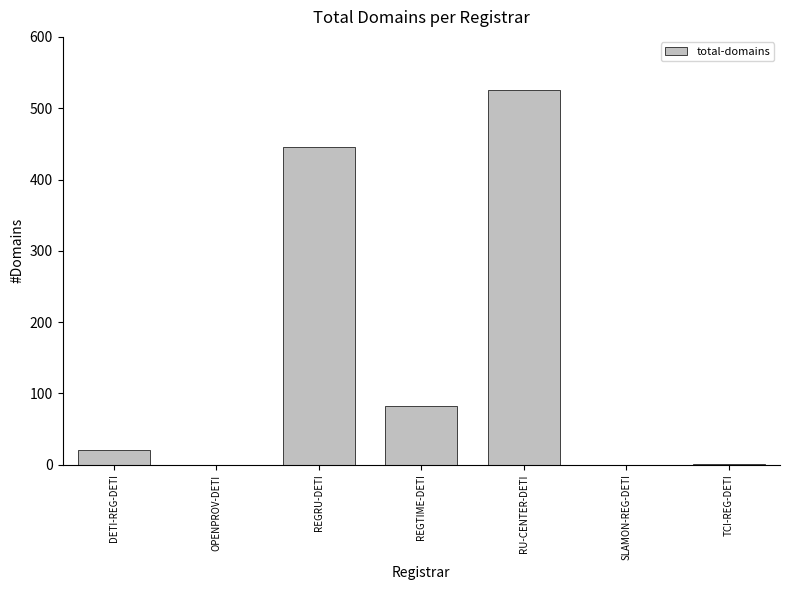

The chart shows a value of 83 at REGTIME-DETI. True or false?

True